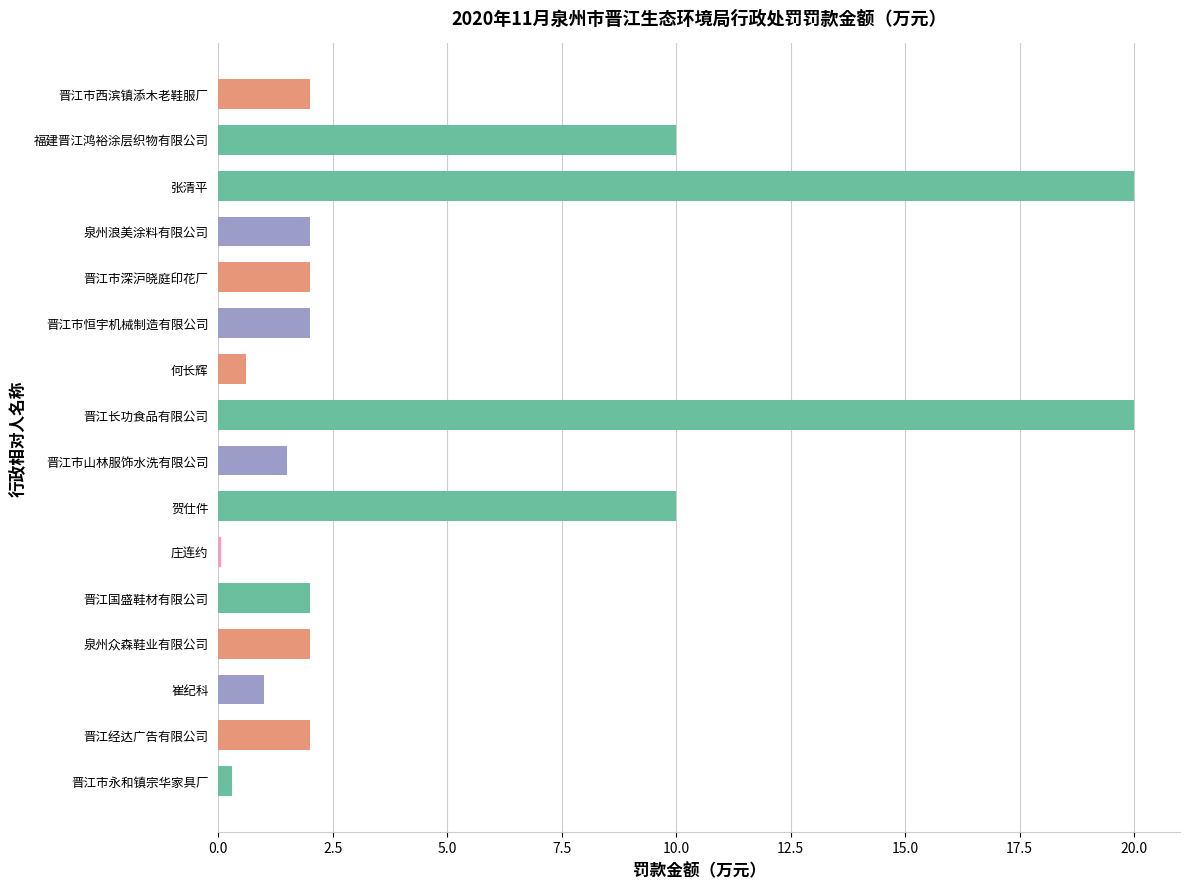

What is the sum of all values?

77.5